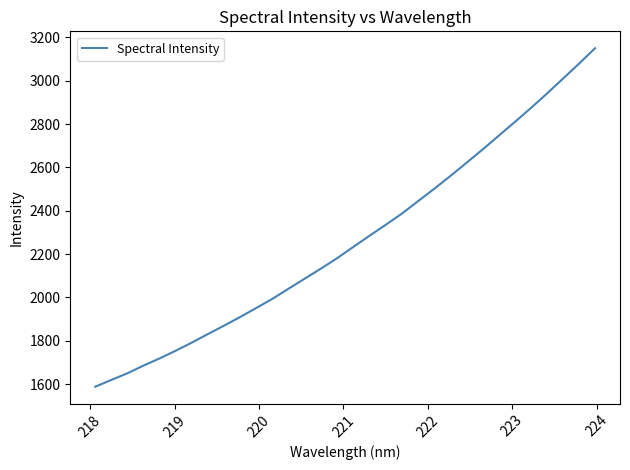

What is the difference between the maximum and second lowest values?

1531.0